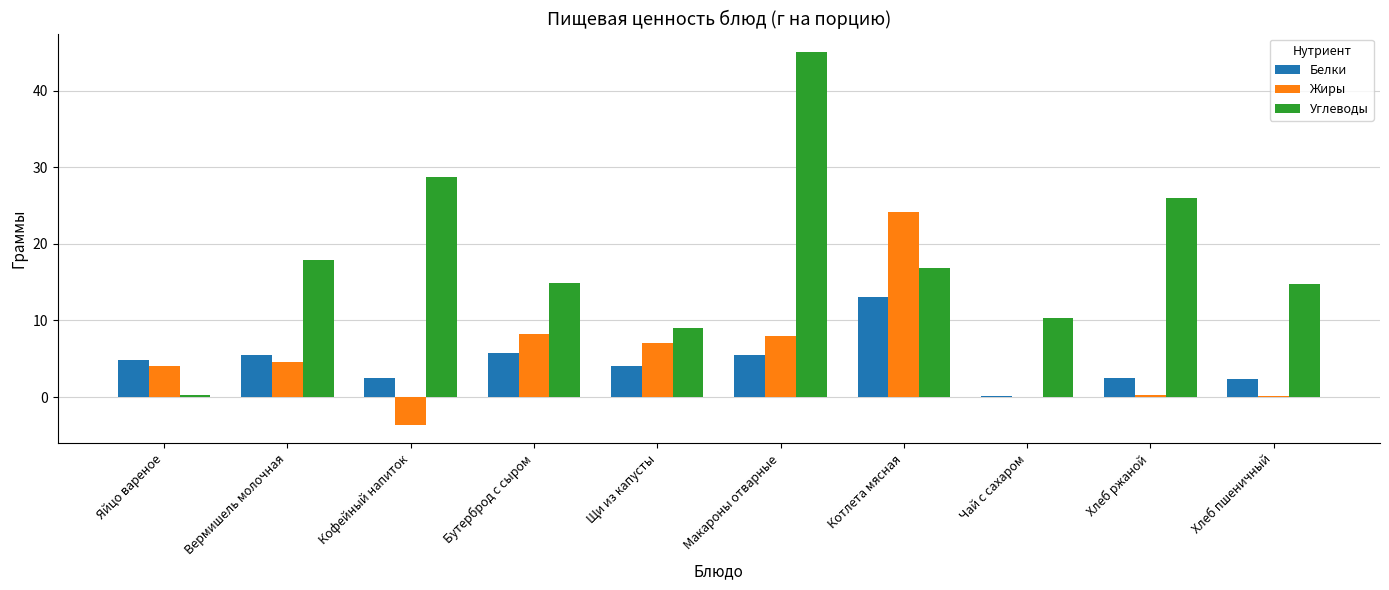

True or false: Углеводы has a value of 28.7 at Кофейный напиток.

True